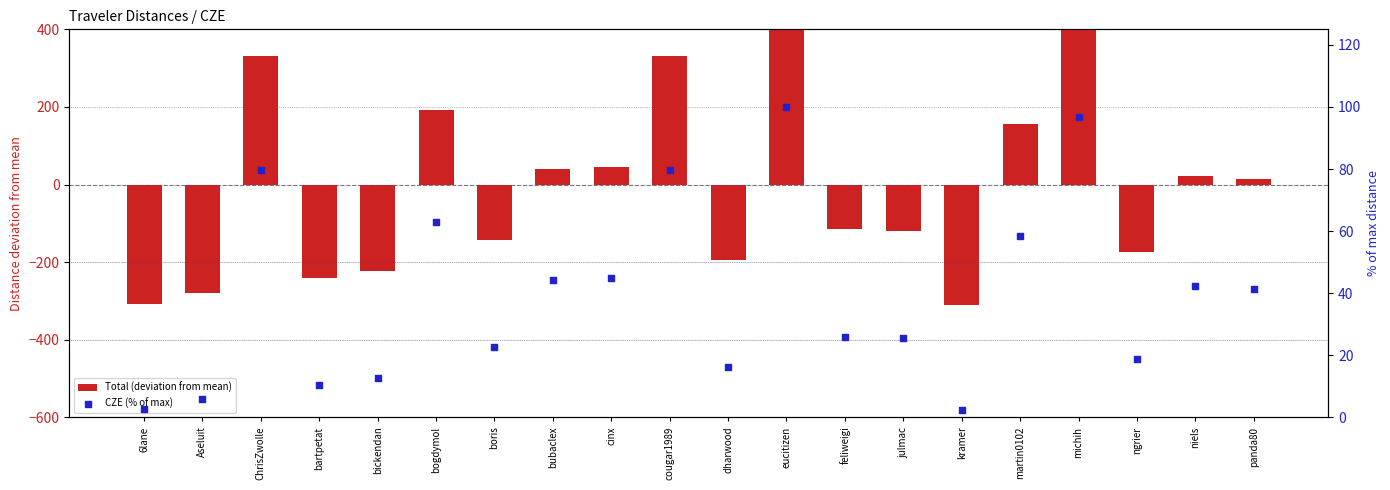

Which series reaches the maximum Y coordinate?

Total (deviation from mean)